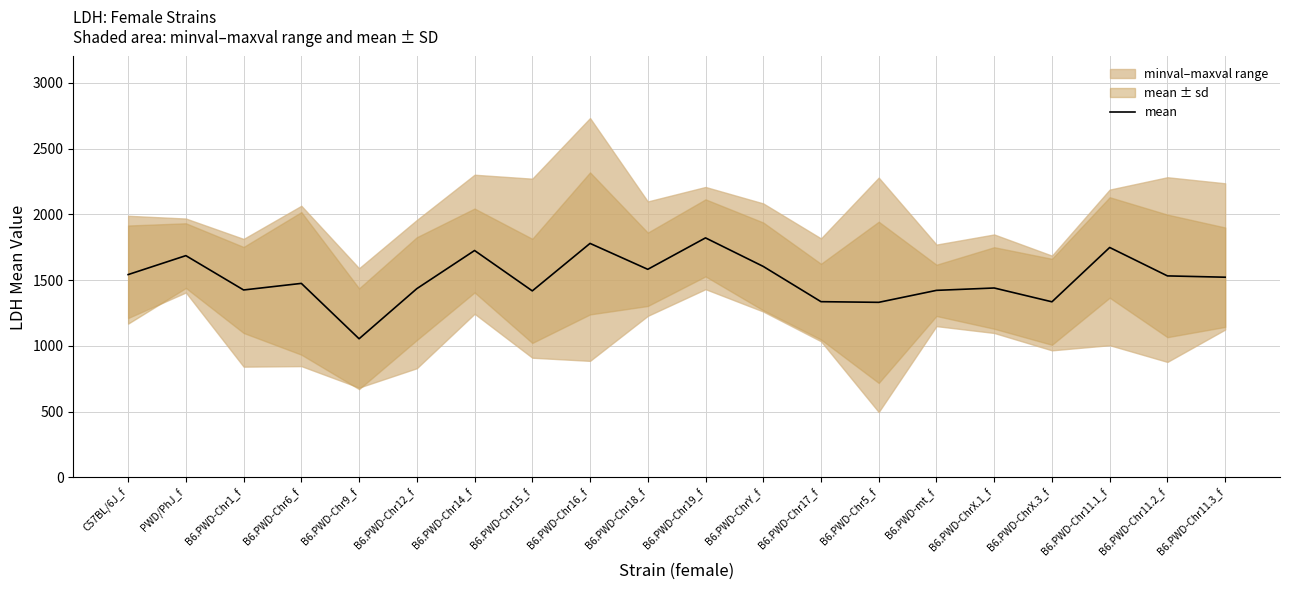

Rank the categories by value from highest to lowest.

B6.PWD-Chr19_f, B6.PWD-Chr16_f, B6.PWD-Chr11.1_f, B6.PWD-Chr14_f, PWD/PhJ_f, B6.PWD-ChrY_f, B6.PWD-Chr18_f, C57BL/6J_f, B6.PWD-Chr11.2_f, B6.PWD-Chr11.3_f, B6.PWD-Chr6_f, B6.PWD-ChrX.1_f, B6.PWD-Chr12_f, B6.PWD-Chr1_f, B6.PWD-mt_f, B6.PWD-Chr15_f, B6.PWD-Chr17_f, B6.PWD-ChrX.3_f, B6.PWD-Chr5_f, B6.PWD-Chr9_f